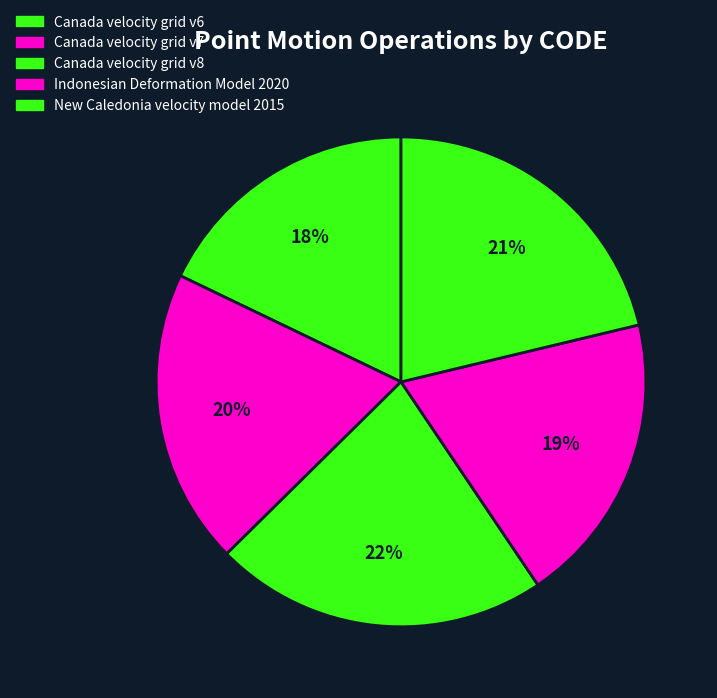

To the nearest percent, what is the difference between the largest and smallest slice percentages?

4%